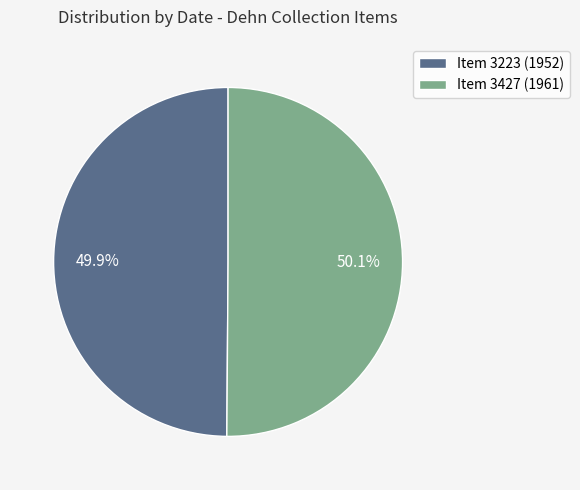

Combined, what portion of the pie is Item 3427 (1961) and Item 3223 (1952)?

100.0%